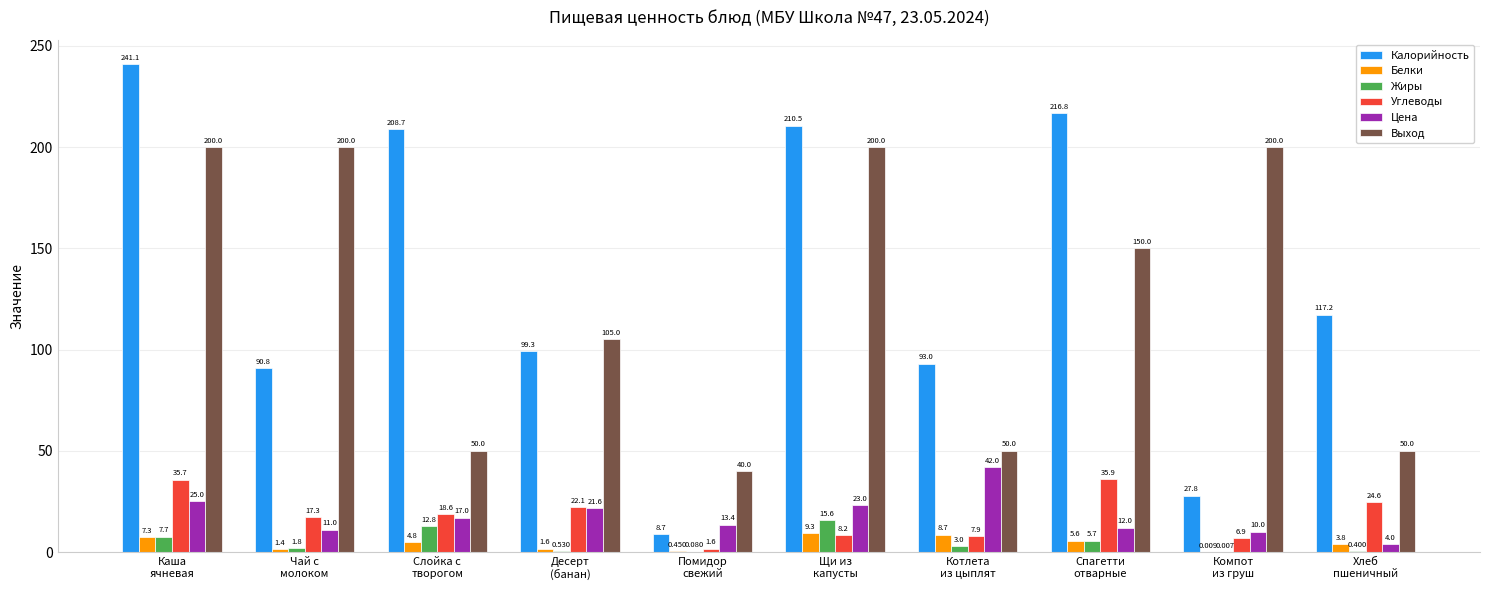

At which category does the chart reach its peak across all series?

Каша
ячневая